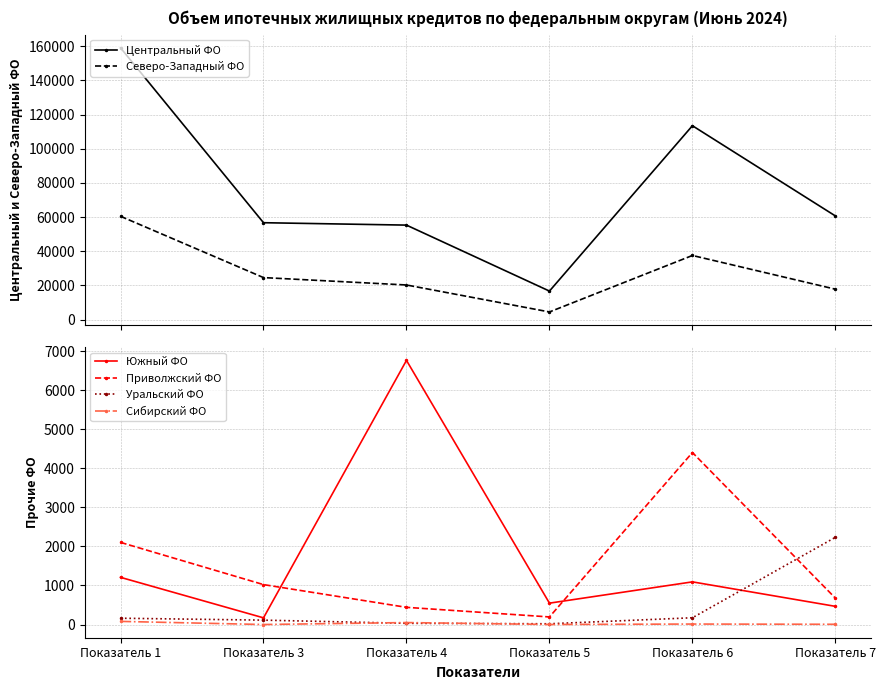

At how many categories does at least one series exceed 78363?

2